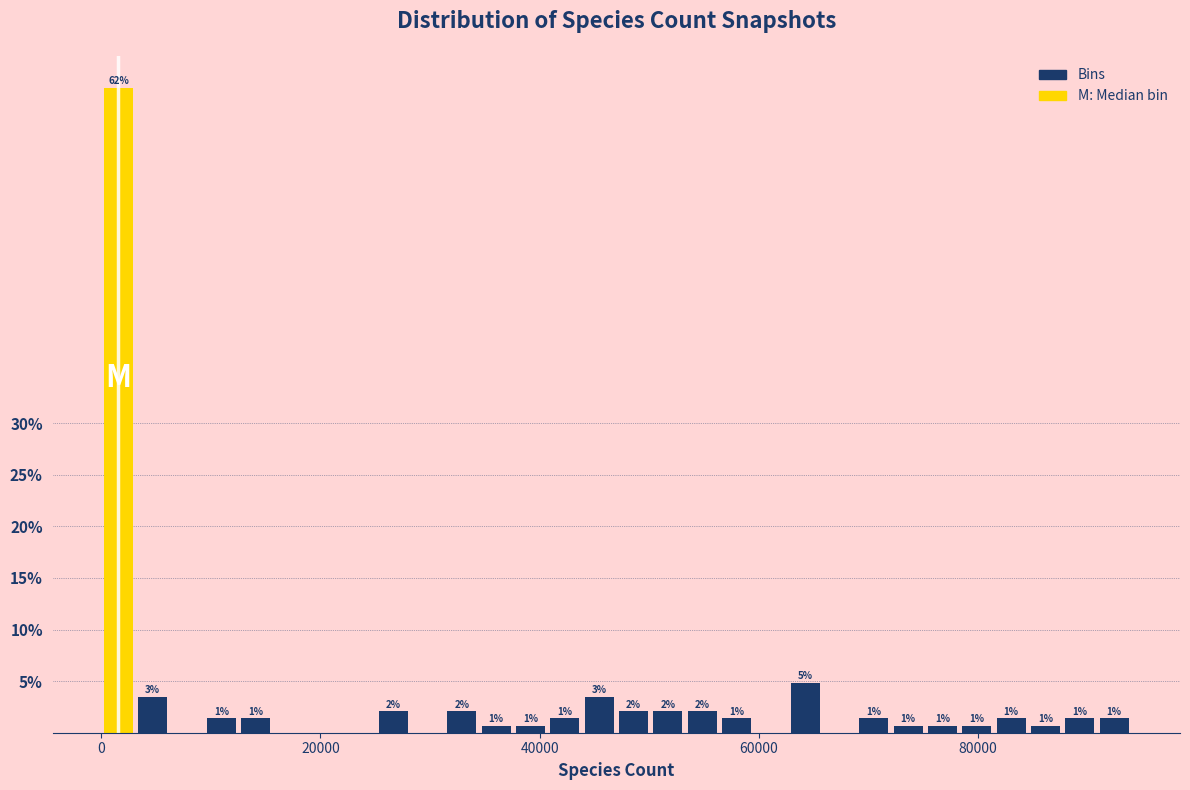

Around what value on the x-axis is the tallest bar? Give the approximate position of its centre, as read against the axis.

2000